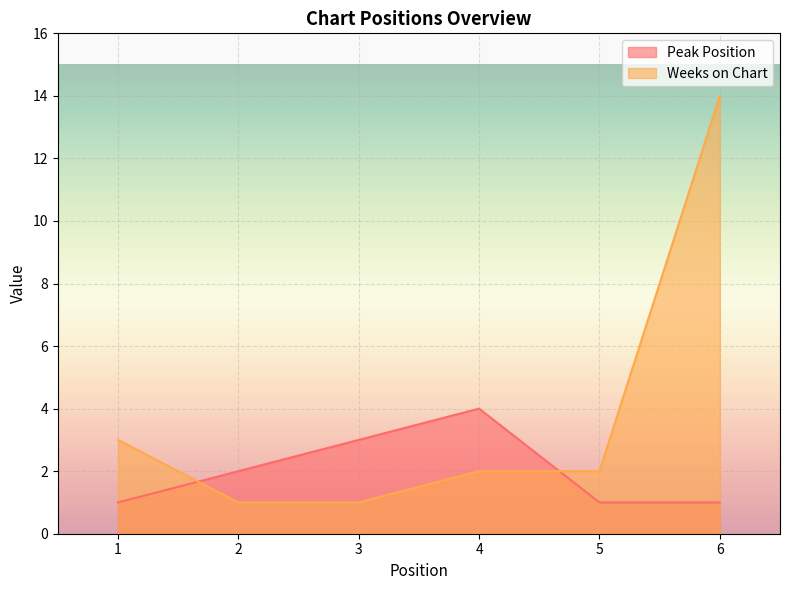

Reading left to right, what are all the values shown in this chart?

Peak Position: 1	2	3	4	1	1
Weeks on Chart: 3	1	1	2	2	14